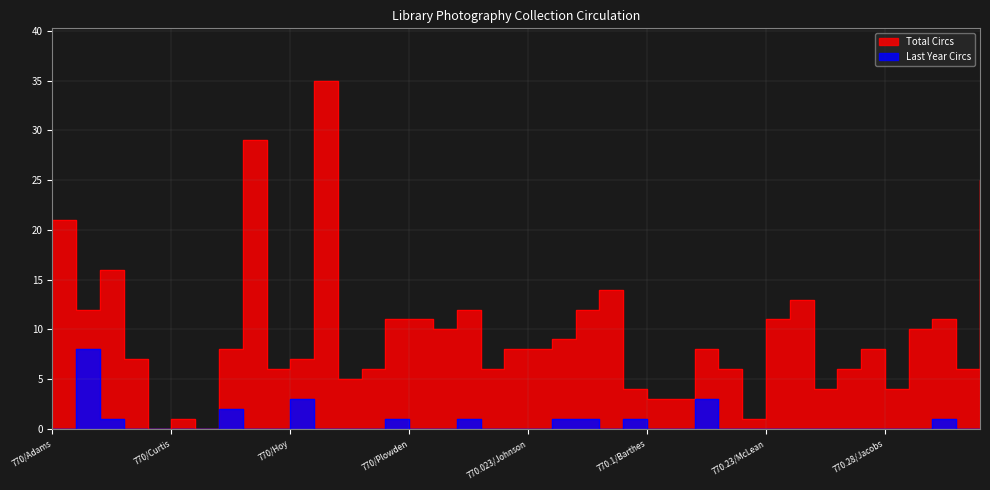

Which category has the lowest value in the Total Circs series?

770/Cave